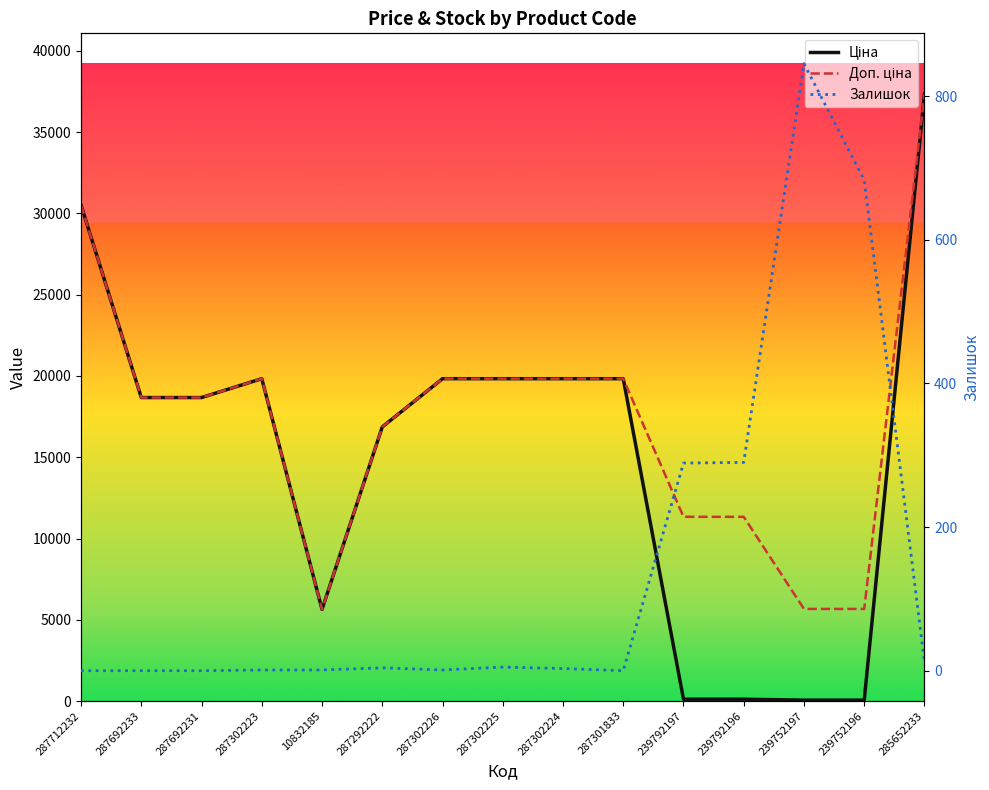

Does the chart have visible grid lines?

No